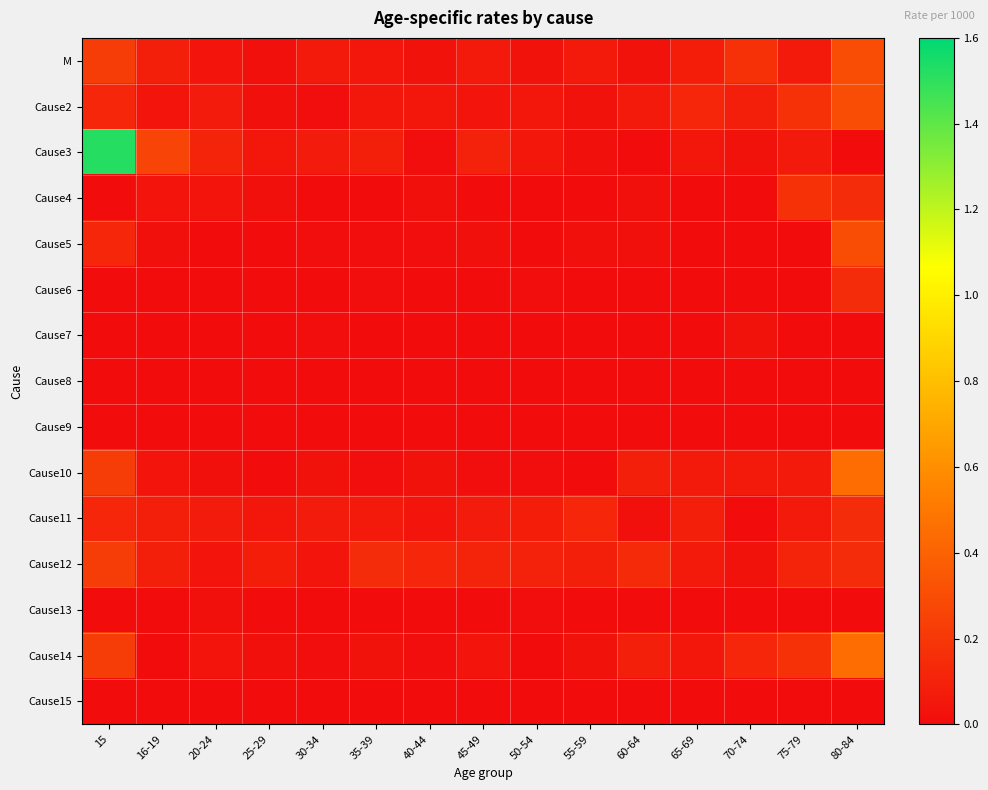

Reading left to right, transcribe all the data shown in this chart.

M: 15=0.2	16-19=0.1	20-24=0.0	25-29=0.0	30-34=0.1	35-39=0.1	40-44=0.0	45-49=0.1	50-54=0.0	55-59=0.1	60-64=0.0	65-69=0.1	70-74=0.2	75-79=0.1	80-84=0.3
Cause2: 15=0.1	16-19=0.0	20-24=0.1	25-29=0.0	30-34=0.0	35-39=0.1	40-44=0.1	45-49=0.0	50-54=0.1	55-59=0.0	60-64=0.1	65-69=0.1	70-74=0.1	75-79=0.2	80-84=0.3
Cause3: 15=1.5	16-19=0.3	20-24=0.1	25-29=0.1	30-34=0.1	35-39=0.1	40-44=0.0	45-49=0.1	50-54=0.1	55-59=0.0	60-64=0.0	65-69=0.1	70-74=0.0	75-79=0.1	80-84=0.0
Cause4: 15=0.0	16-19=0.0	20-24=0.0	25-29=0.0	30-34=0.0	35-39=0.0	40-44=0.0	45-49=0.0	50-54=0.0	55-59=0.0	60-64=0.0	65-69=0.0	70-74=0.0	75-79=0.2	80-84=0.1
Cause5: 15=0.1	16-19=0.0	20-24=0.0	25-29=0.0	30-34=0.0	35-39=0.0	40-44=0.0	45-49=0.0	50-54=0.0	55-59=0.0	60-64=0.0	65-69=0.0	70-74=0.0	75-79=0.0	80-84=0.3
Cause6: 15=0.0	16-19=0.0	20-24=0.0	25-29=0.0	30-34=0.0	35-39=0.0	40-44=0.0	45-49=0.0	50-54=0.0	55-59=0.0	60-64=0.0	65-69=0.0	70-74=0.0	75-79=0.0	80-84=0.1
Cause7: 15=0.0	16-19=0.0	20-24=0.0	25-29=0.0	30-34=0.0	35-39=0.0	40-44=0.0	45-49=0.0	50-54=0.0	55-59=0.0	60-64=0.0	65-69=0.0	70-74=0.0	75-79=0.0	80-84=0.0
Cause8: 15=0.0	16-19=0.0	20-24=0.0	25-29=0.0	30-34=0.0	35-39=0.0	40-44=0.0	45-49=0.0	50-54=0.0	55-59=0.0	60-64=0.0	65-69=0.0	70-74=0.0	75-79=0.0	80-84=0.0
Cause9: 15=0.0	16-19=0.0	20-24=0.0	25-29=0.0	30-34=0.0	35-39=0.0	40-44=0.0	45-49=0.0	50-54=0.0	55-59=0.0	60-64=0.0	65-69=0.0	70-74=0.0	75-79=0.0	80-84=0.0
Cause10: 15=0.2	16-19=0.0	20-24=0.0	25-29=0.0	30-34=0.0	35-39=0.0	40-44=0.0	45-49=0.0	50-54=0.0	55-59=0.0	60-64=0.1	65-69=0.1	70-74=0.1	75-79=0.1	80-84=0.5
Cause11: 15=0.1	16-19=0.1	20-24=0.1	25-29=0.1	30-34=0.1	35-39=0.1	40-44=0.0	45-49=0.1	50-54=0.1	55-59=0.1	60-64=0.0	65-69=0.1	70-74=0.0	75-79=0.1	80-84=0.1
Cause12: 15=0.2	16-19=0.1	20-24=0.0	25-29=0.1	30-34=0.0	35-39=0.1	40-44=0.1	45-49=0.1	50-54=0.1	55-59=0.1	60-64=0.1	65-69=0.1	70-74=0.0	75-79=0.1	80-84=0.1
Cause13: 15=0.0	16-19=0.0	20-24=0.0	25-29=0.0	30-34=0.0	35-39=0.0	40-44=0.0	45-49=0.0	50-54=0.0	55-59=0.0	60-64=0.0	65-69=0.0	70-74=0.0	75-79=0.0	80-84=0.0
Cause14: 15=0.2	16-19=0.0	20-24=0.0	25-29=0.0	30-34=0.0	35-39=0.0	40-44=0.0	45-49=0.0	50-54=0.0	55-59=0.0	60-64=0.1	65-69=0.1	70-74=0.1	75-79=0.2	80-84=0.5
Cause15: 15=0.0	16-19=0.0	20-24=0.0	25-29=0.0	30-34=0.0	35-39=0.0	40-44=0.0	45-49=0.0	50-54=0.0	55-59=0.0	60-64=0.0	65-69=0.0	70-74=0.0	75-79=0.0	80-84=0.0